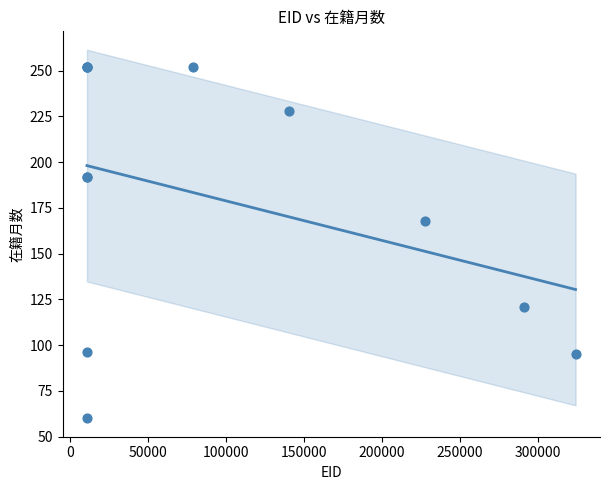

What Y value in the scatter plot is closest to 156?

168